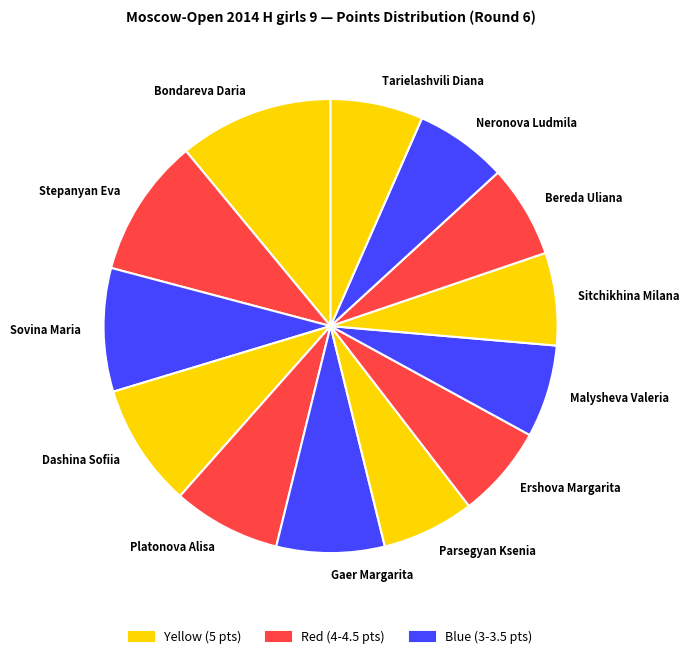

Combined, do Ershova Margarita and Neronova Ludmila account for over 50%?

No